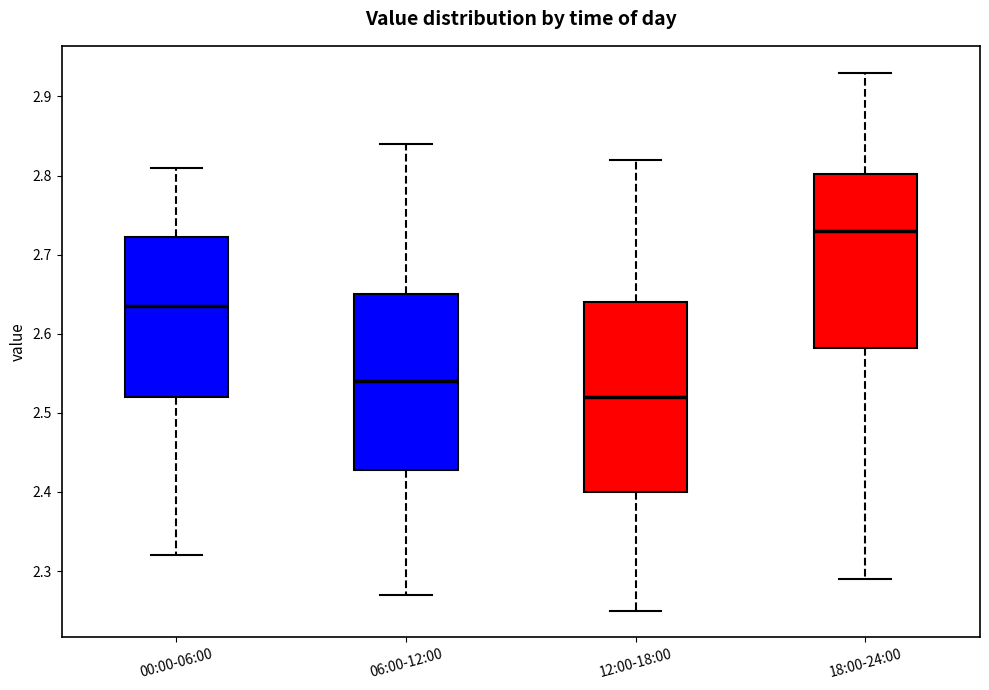

Where does the median line of the box for 12:00-18:00 sit on the y-axis? The values are not printed on the chart, so give them approximately, as read against the axis.

2.52